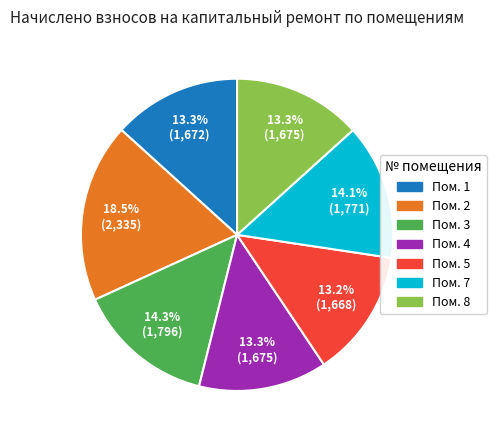

Is there a majority slice in this chart?

No